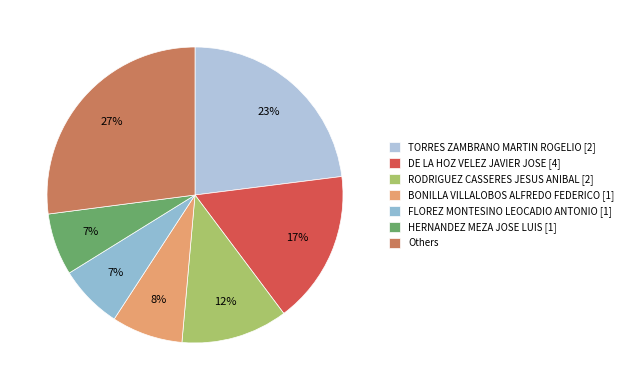

Which slice is the largest?

Others